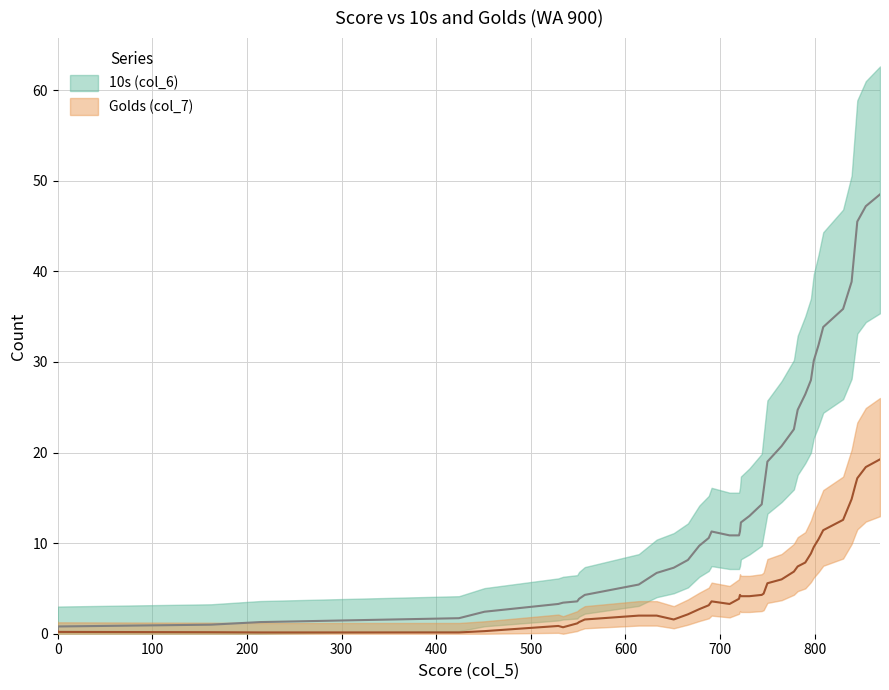

At 4, list the series in order from largest to smallest.

10s (col_6), Golds (col_7)